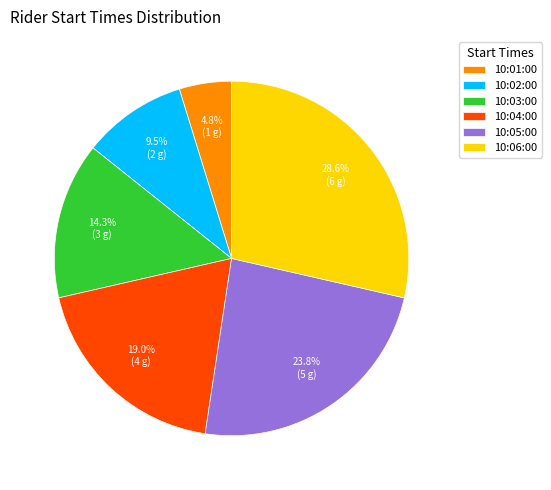

To the nearest percent, what portion does 10:06:00 represent?

29%